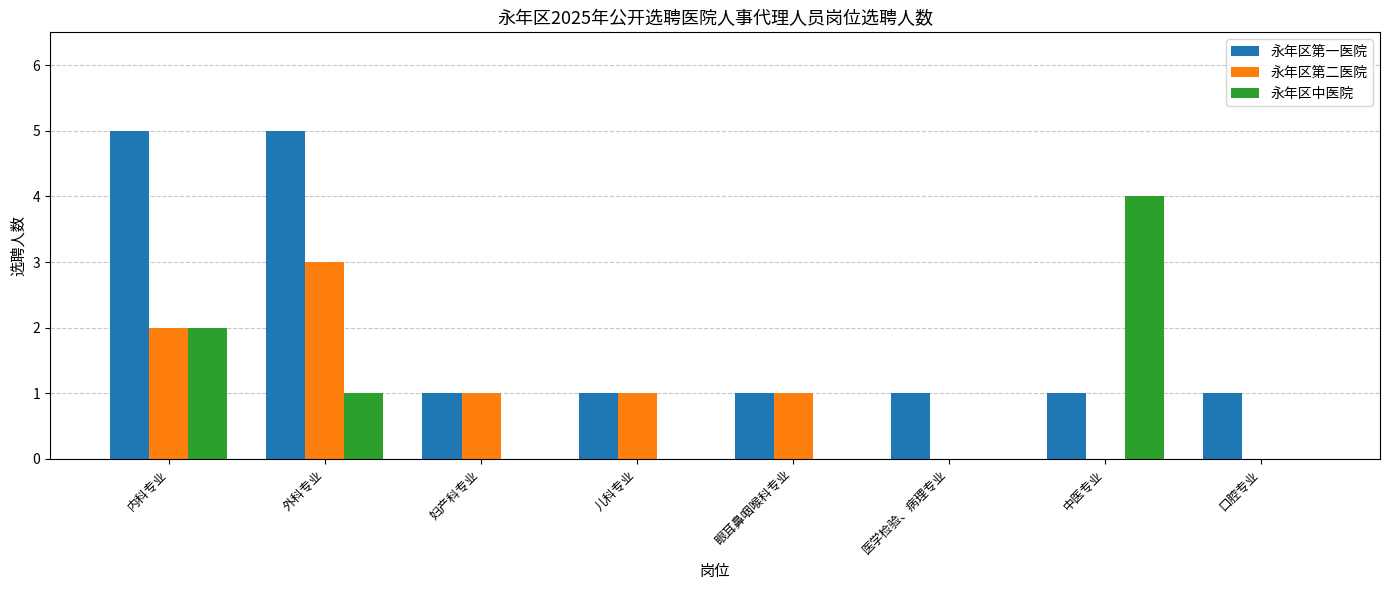

Is the value of 永年区中医院 at 中医专业 greater than the value of 永年区第二医院 at 妇产科专业?

Yes